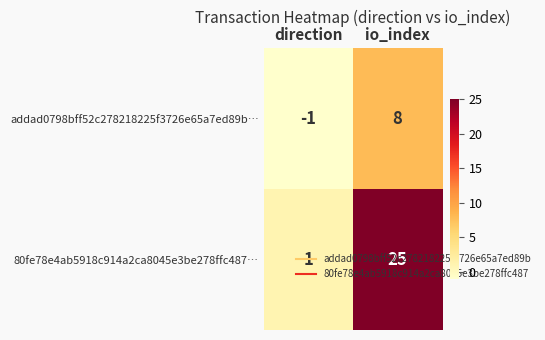

At which category is the sum across all series the highest?

io_index